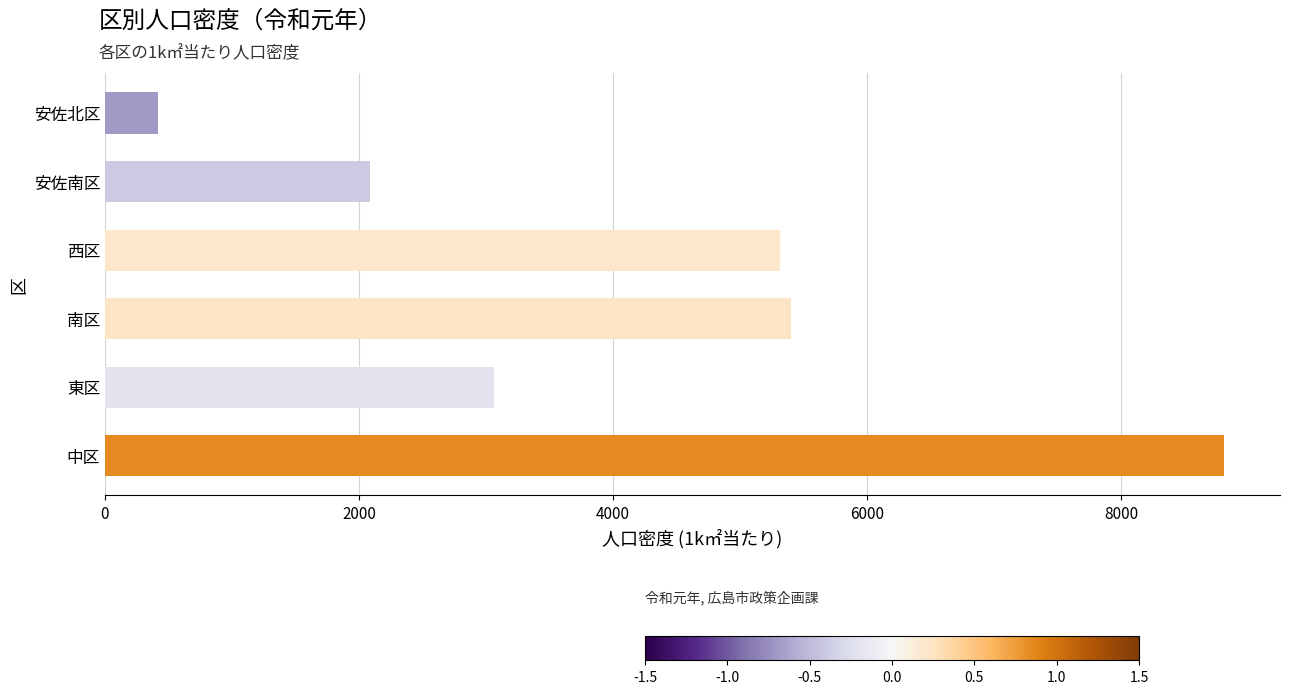

What is the greatest value displayed?

8810